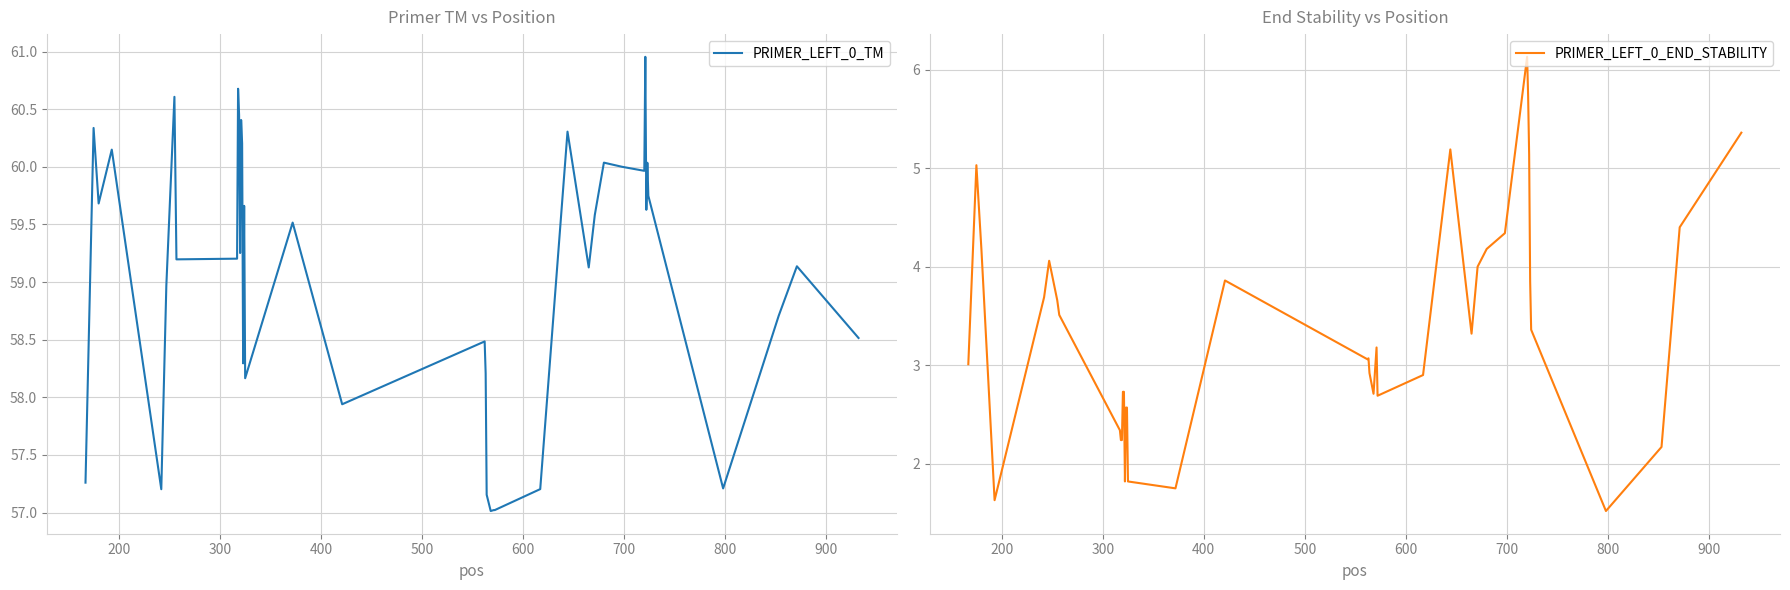

What is the highest value of the PRIMER_LEFT_0_TM series?

61.0